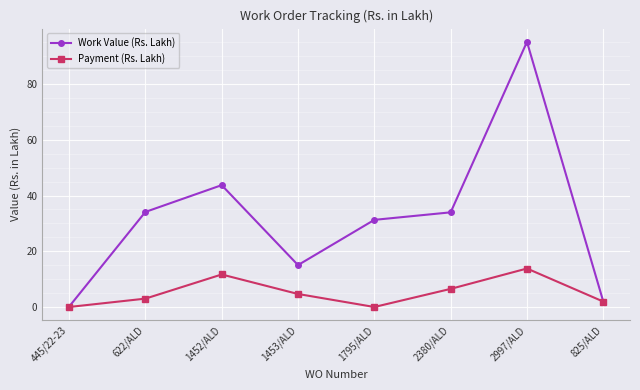

How many interior local valleys does the Work Value (Rs. Lakh) series have?

1